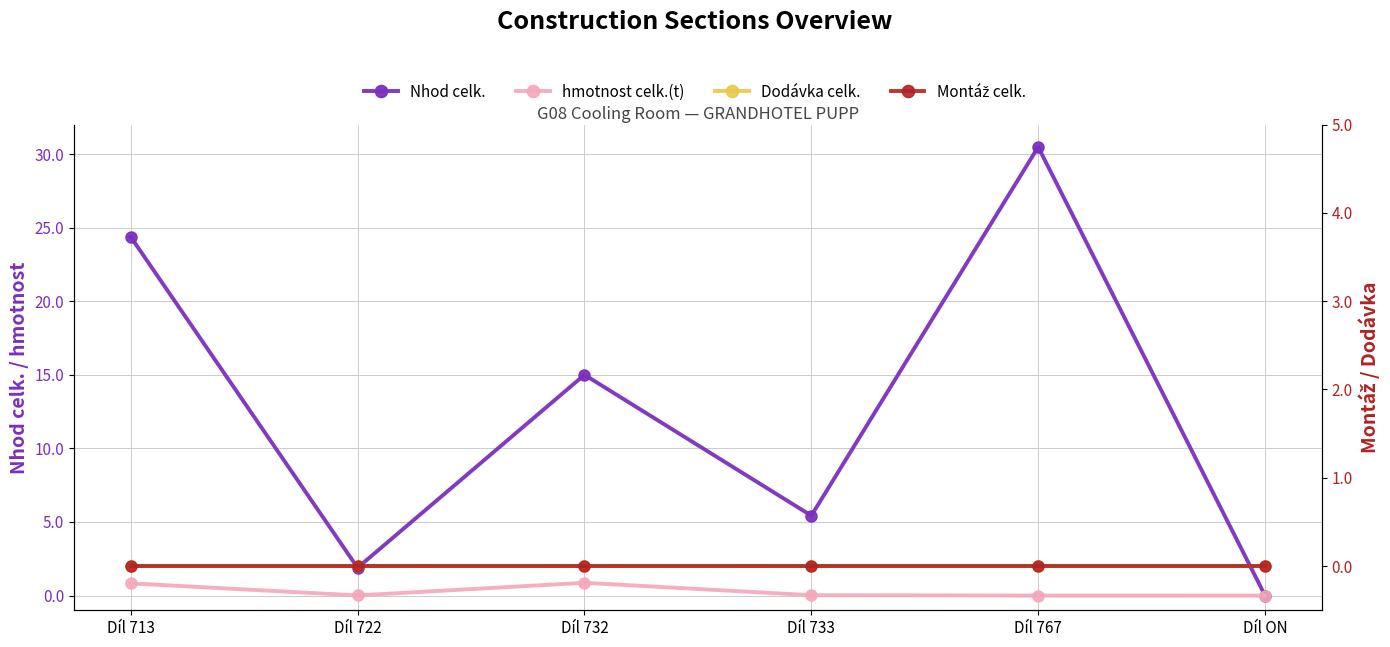

Rank the categories by hmotnost celk.(t) value from lowest to highest.

Díl ON, Díl 767, Díl 722, Díl 733, Díl 713, Díl 732